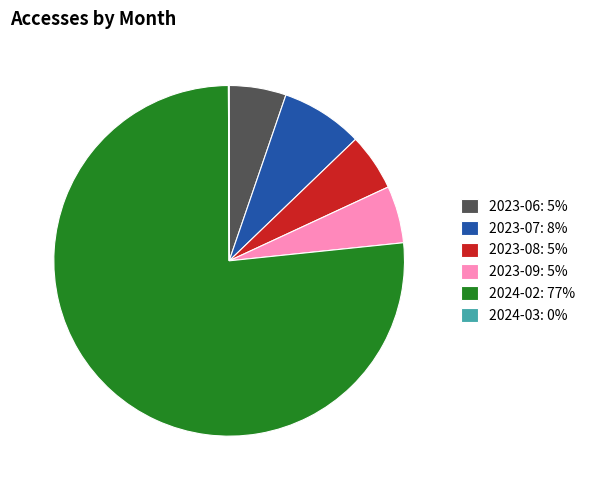

Between 2023-07 and 2024-02, which is larger?

2024-02